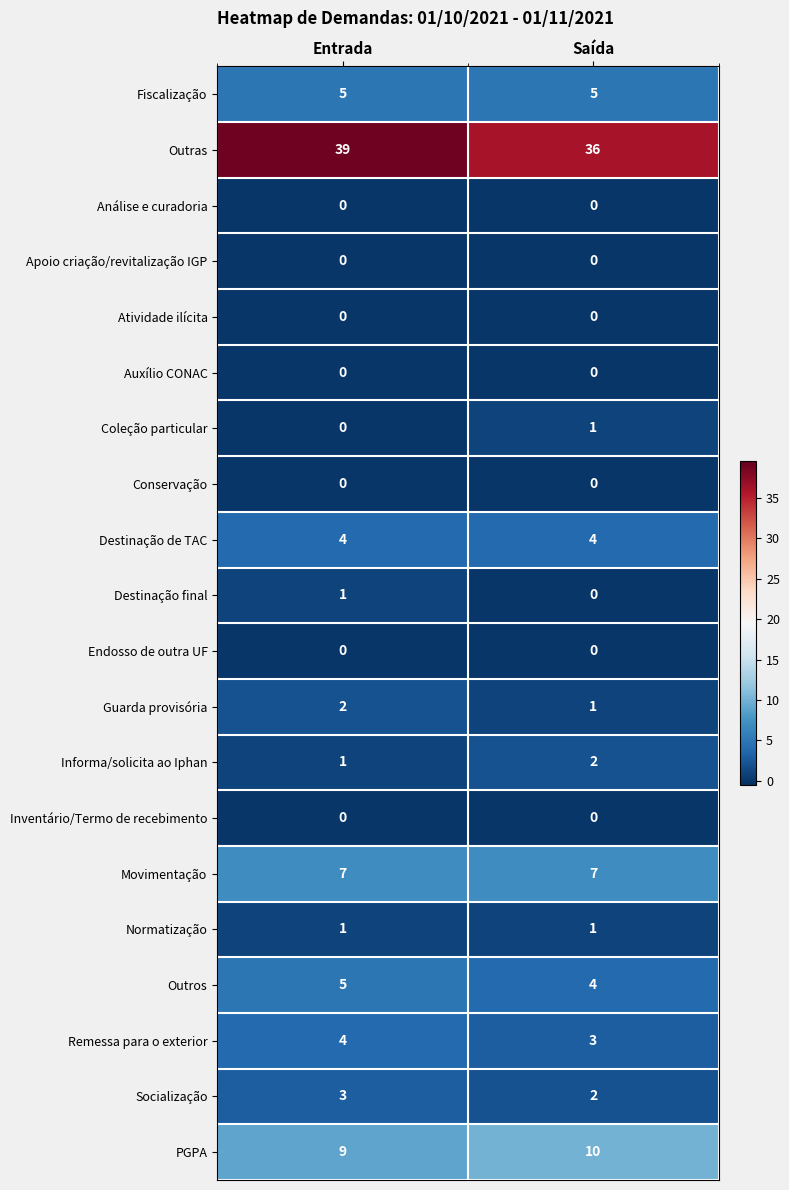

What is the sum of all Remessa para o exterior values?

7